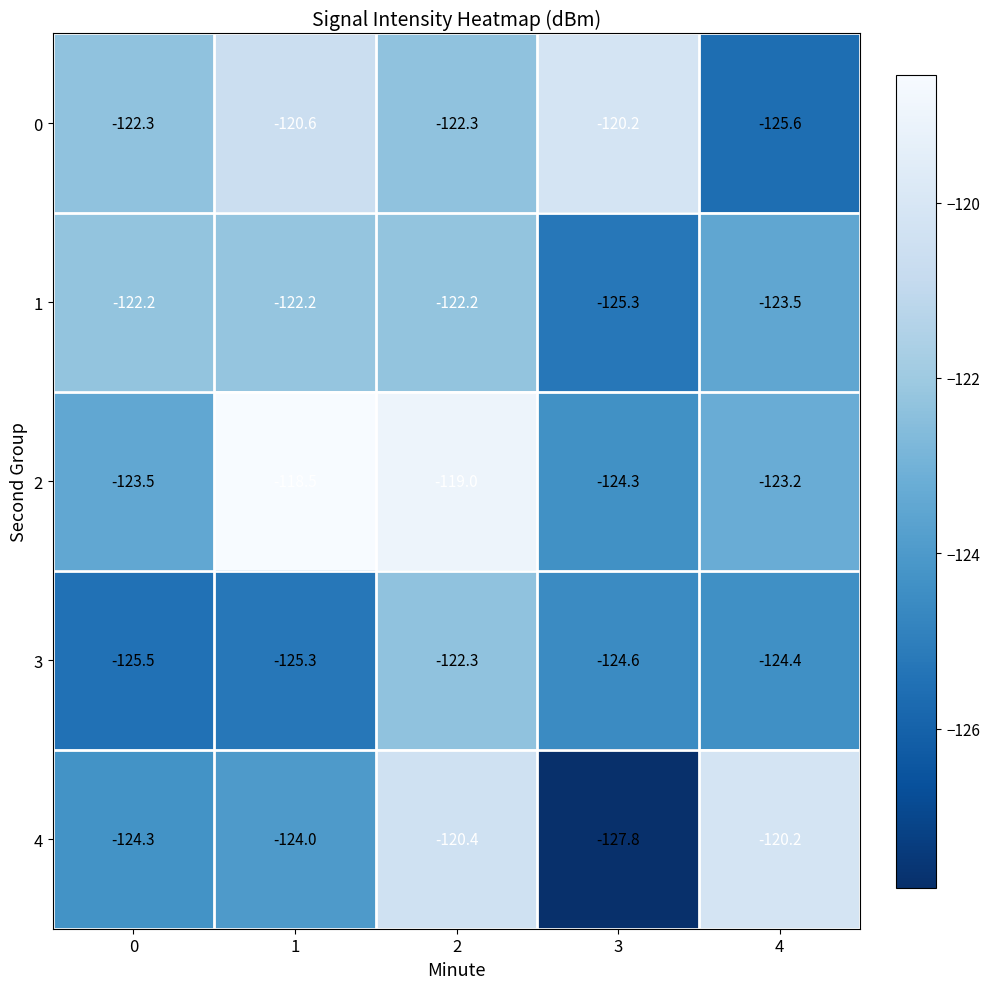

Reading left to right, what are all the values shown in this chart?

0: 0=-122.3	1=-120.6	2=-122.3	3=-120.2	4=-125.6
1: 0=-122.2	1=-122.2	2=-122.2	3=-125.3	4=-123.5
2: 0=-123.5	1=-118.5	2=-119.0	3=-124.3	4=-123.2
3: 0=-125.5	1=-125.3	2=-122.3	3=-124.6	4=-124.4
4: 0=-124.3	1=-124.0	2=-120.4	3=-127.8	4=-120.2